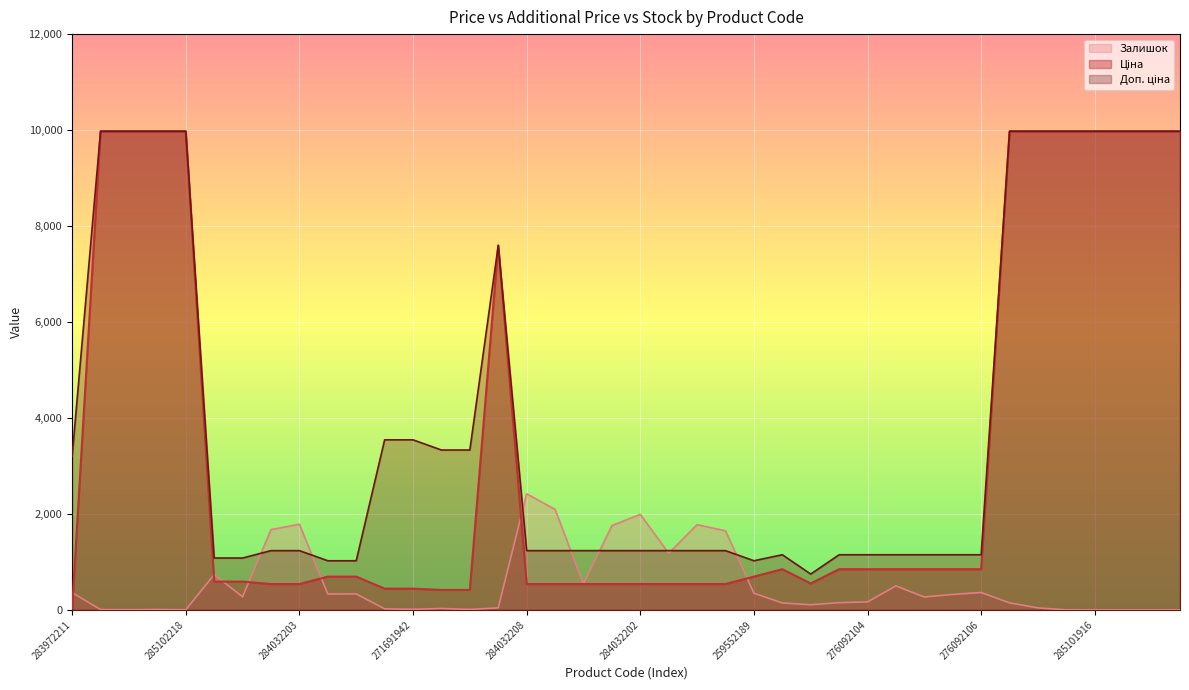

How many intersections are there between Залишок and Ціна?

7